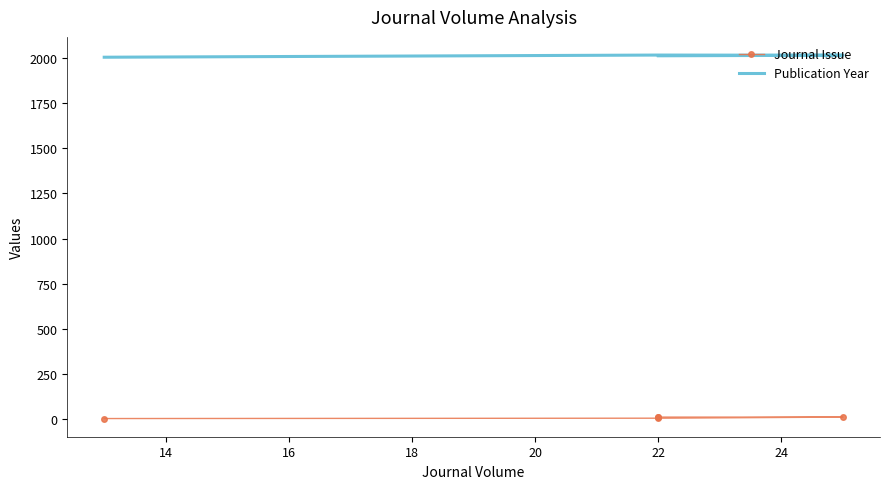

Count the number of data series in this chart.

2